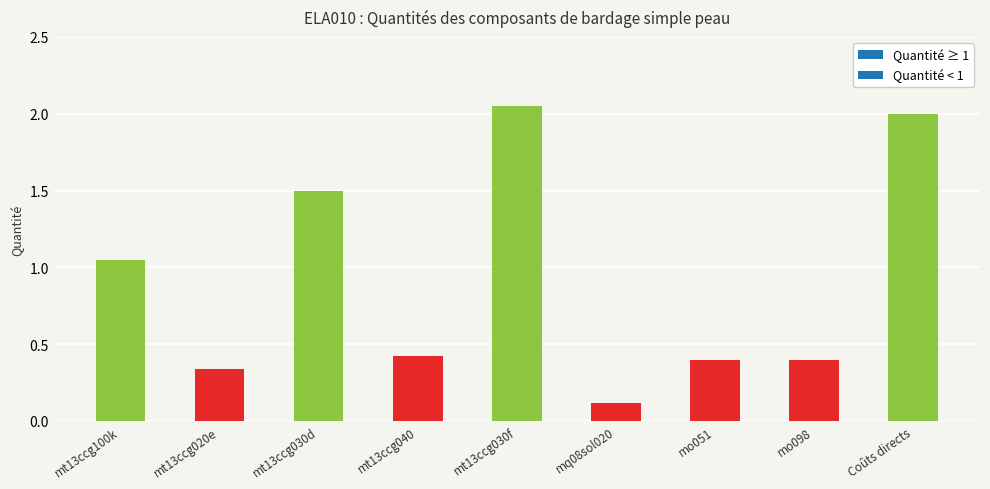

The value at mt13ccg030d is 0.9. True or false?

False